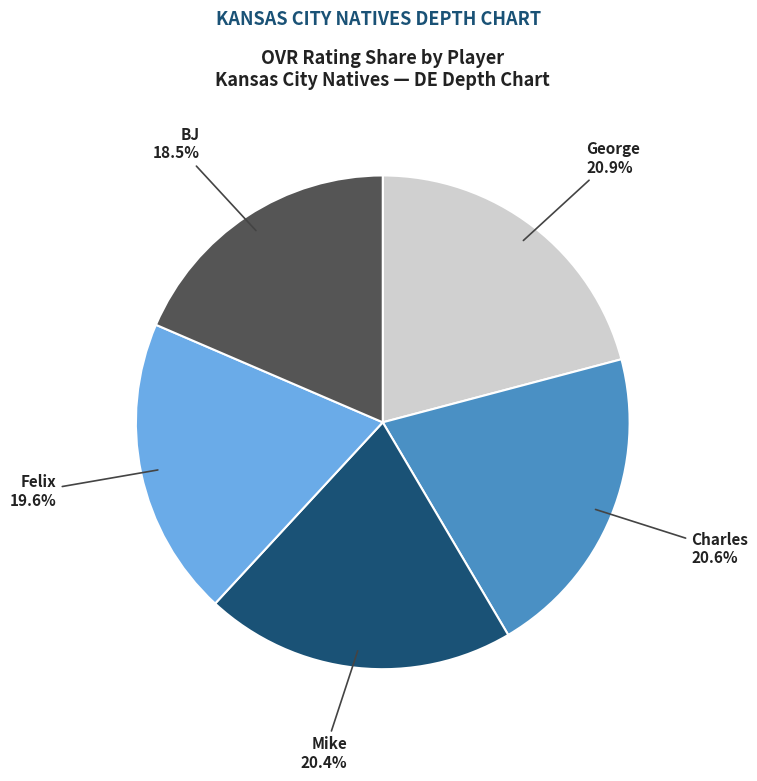

Is there any slice that represents more than half of the pie?

No